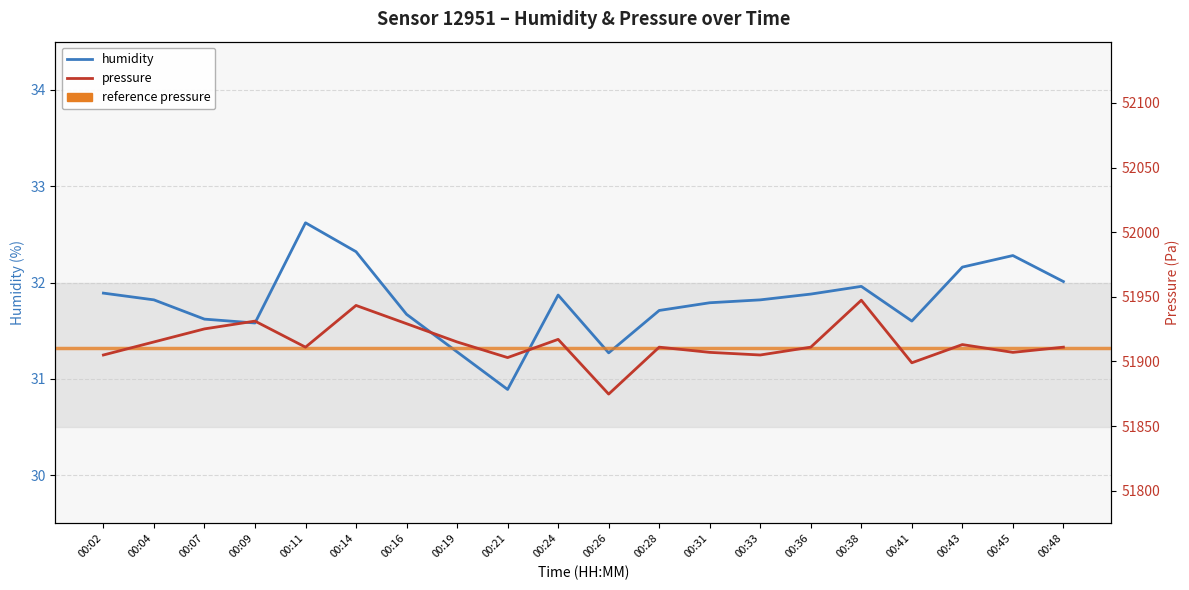

True or false: humidity has more than 2 interior local peaks.

True